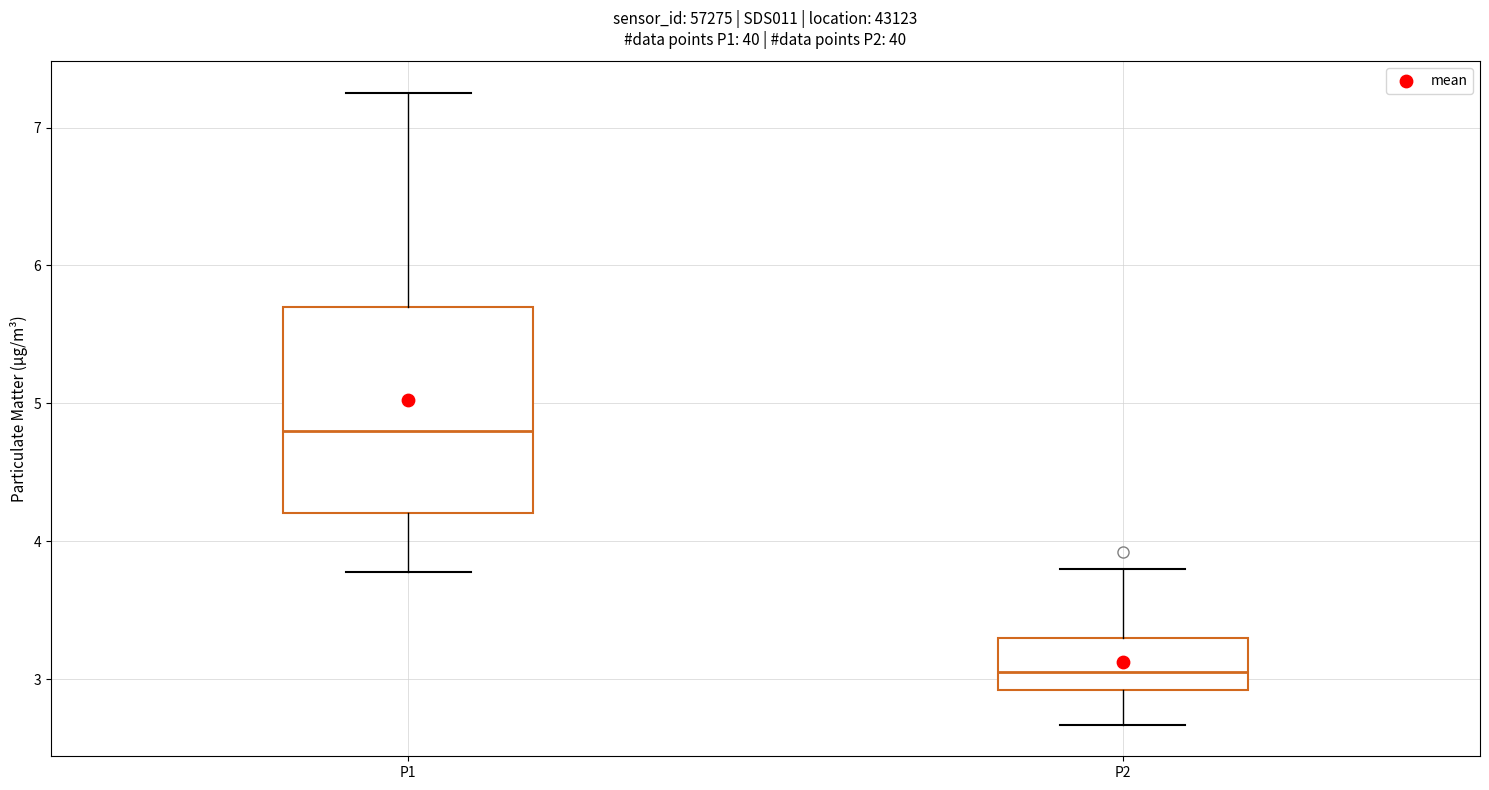

Where does the lower whisker of the box for P1 end on the y-axis? The values are not printed on the chart, so give them approximately, as read against the axis.

3.8